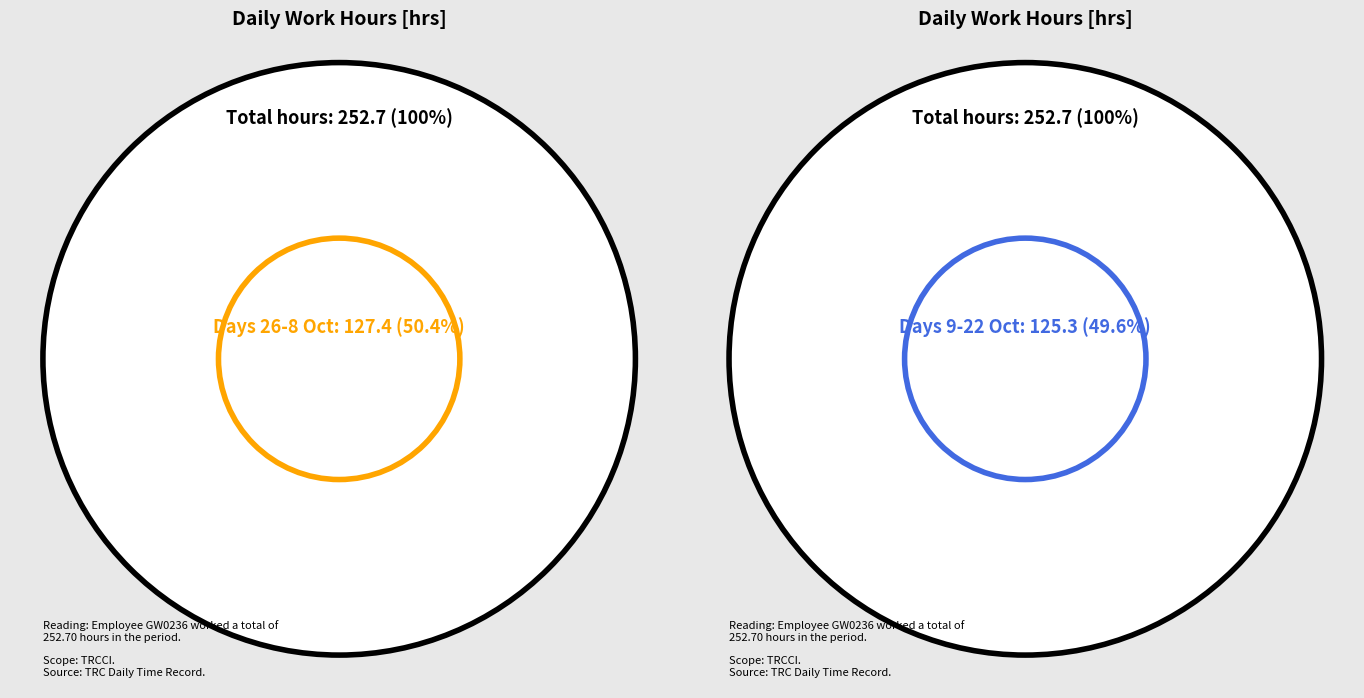

What percentage do 9-Wed and 5-Sat together represent?

8.8%